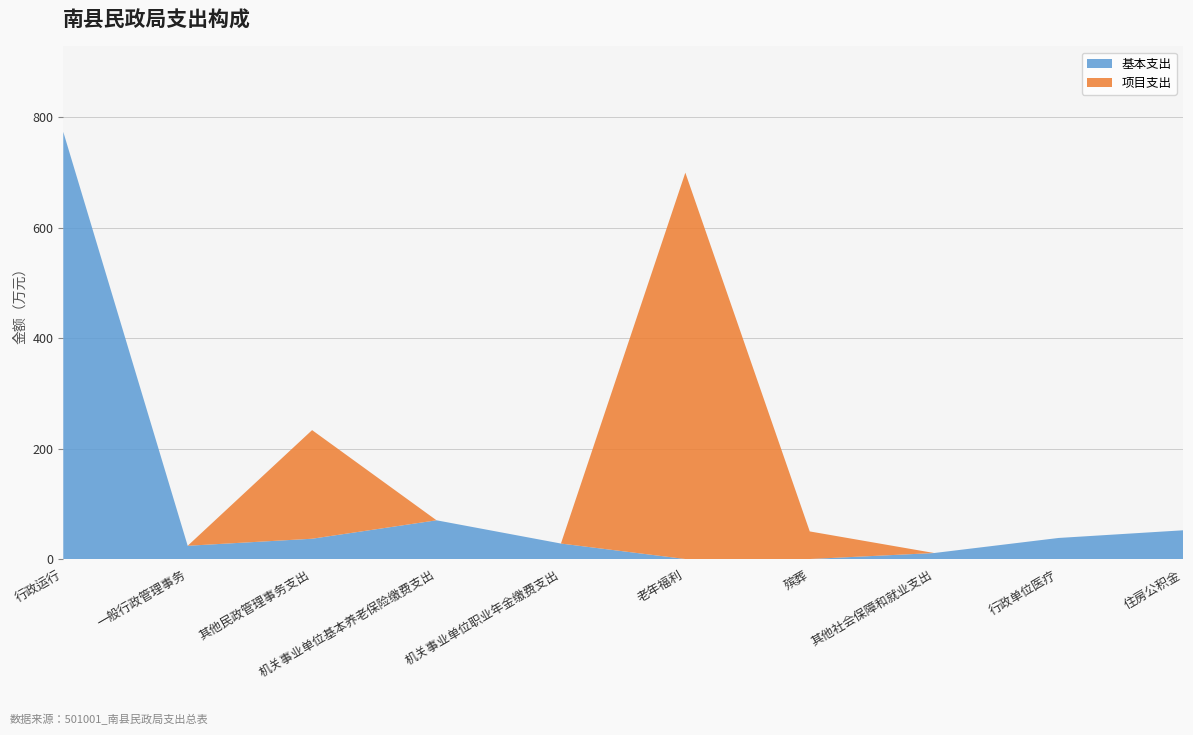

Reading left to right, extract all data points from this chart.

基本支出: 773.9	24.0	36.8	70.2	28.0	0.0	0.0	10.9	38.2	52.0
项目支出: 0.0	0.0	196.8	0.0	0.0	700.0	50.0	0.0	0.0	0.0